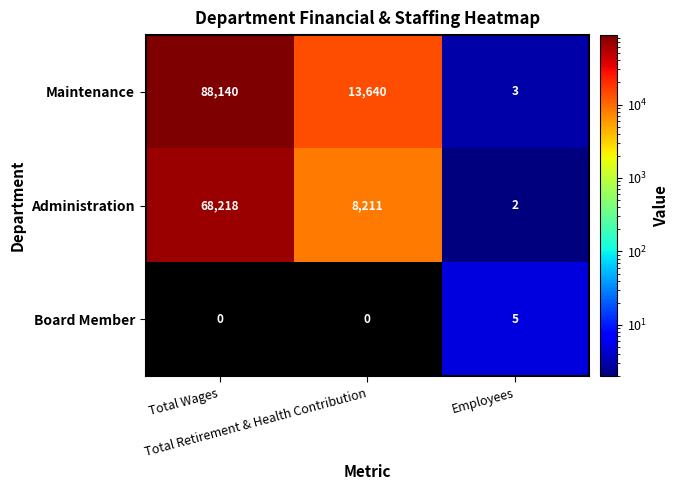

Between Total Wages and Employees, which series saw the biggest shift?

Maintenance